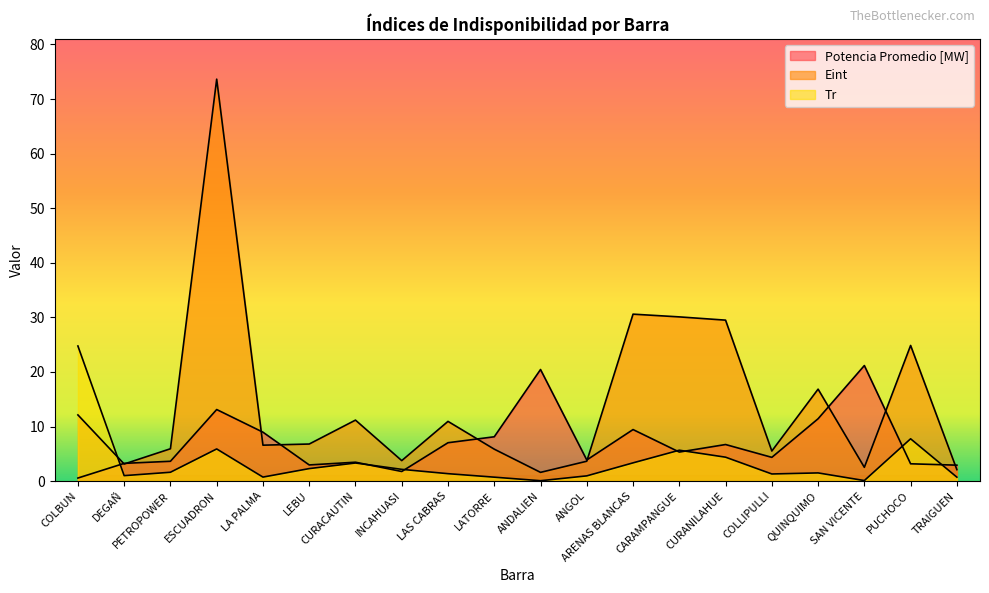

What is the difference between the second highest and second lowest values in the Tr series?

7.6